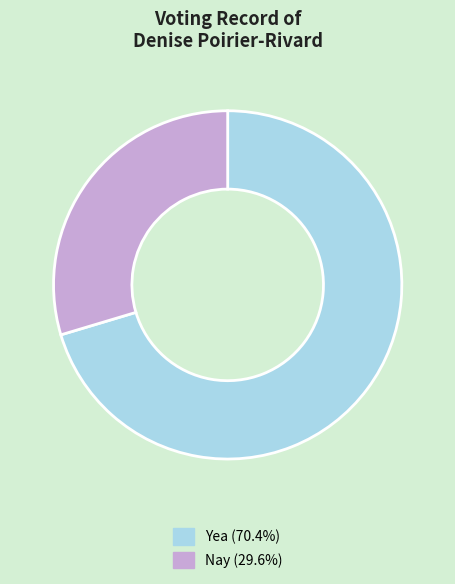

Which category accounts for the majority?

Yea